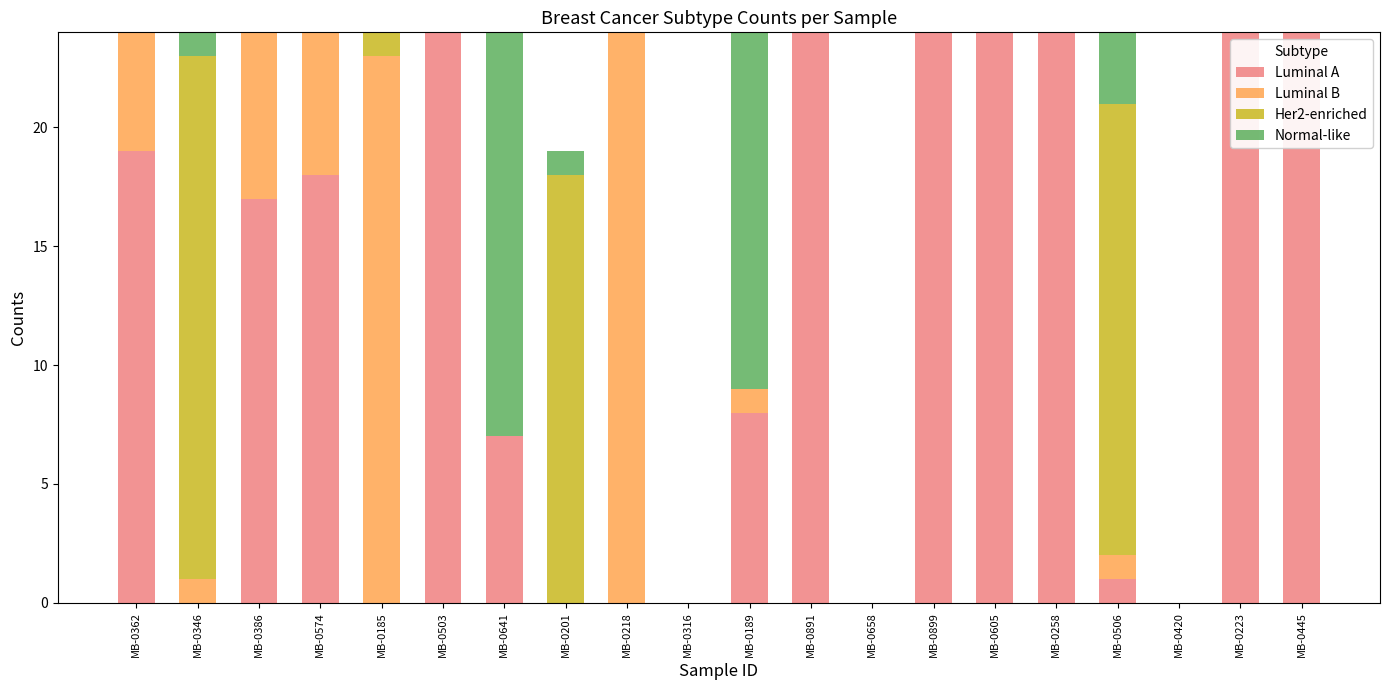

The Luminal A series shows 0 at MB-0506. True or false?

False